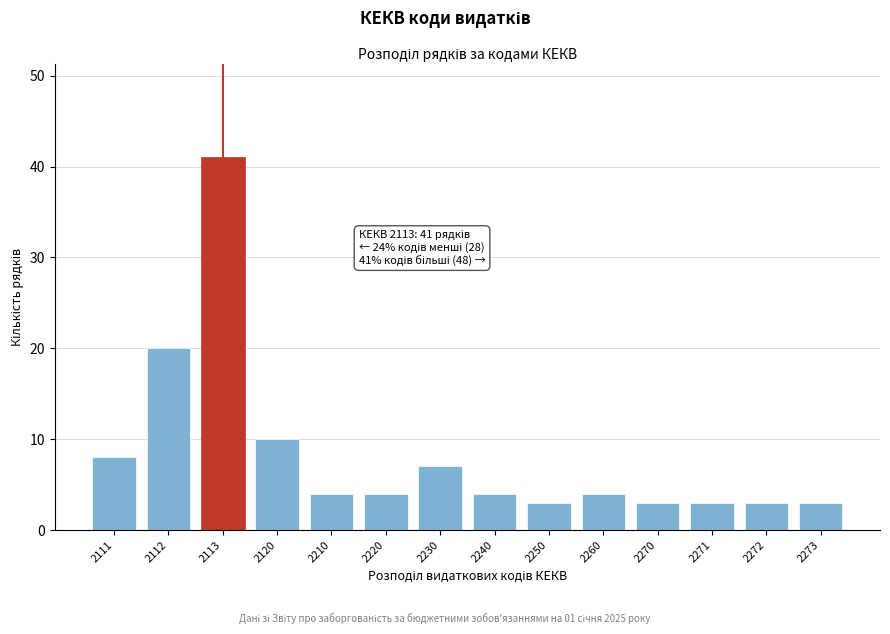

Reading right to left, transcribe all the data shown in this chart.

3	3	3	3	4	3	4	7	4	4	10	41	20	8